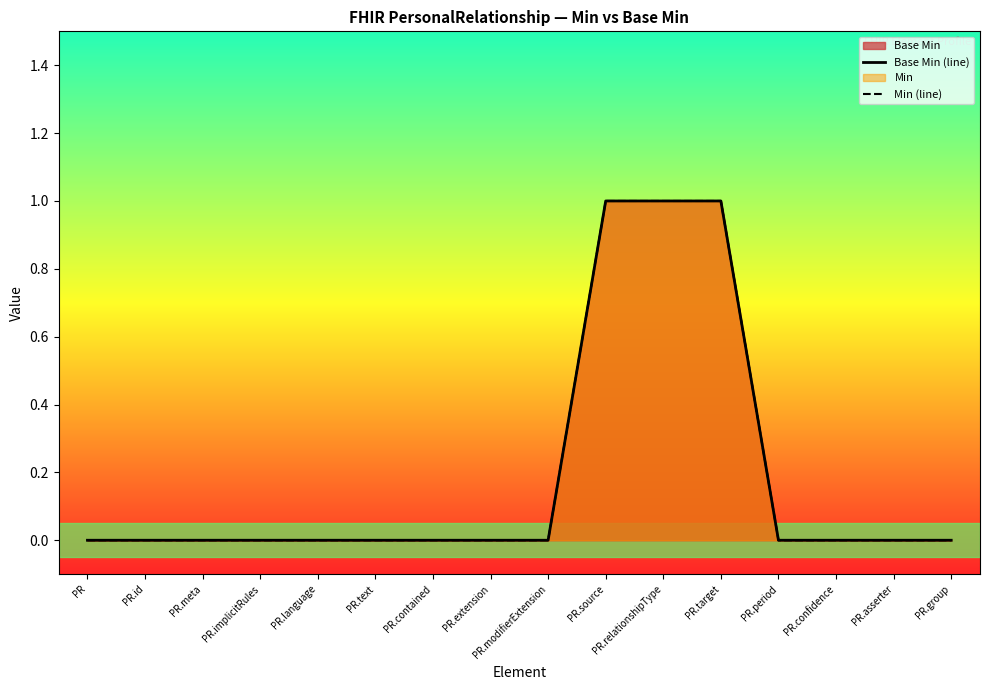

Reading right to left, what are all the values shown in this chart?

Base Min (line): PR.group=0	PR.asserter=0	PR.confidence=0	PR.period=0	PR.target=1	PR.relationshipType=1	PR.source=1	PR.modifierExtension=0	PR.extension=0	PR.contained=0	PR.text=0	PR.language=0	PR.implicitRules=0	PR.meta=0	PR.id=0	PR=0
Min (line): PR.group=0	PR.asserter=0	PR.confidence=0	PR.period=0	PR.target=1	PR.relationshipType=1	PR.source=1	PR.modifierExtension=0	PR.extension=0	PR.contained=0	PR.text=0	PR.language=0	PR.implicitRules=0	PR.meta=0	PR.id=0	PR=0